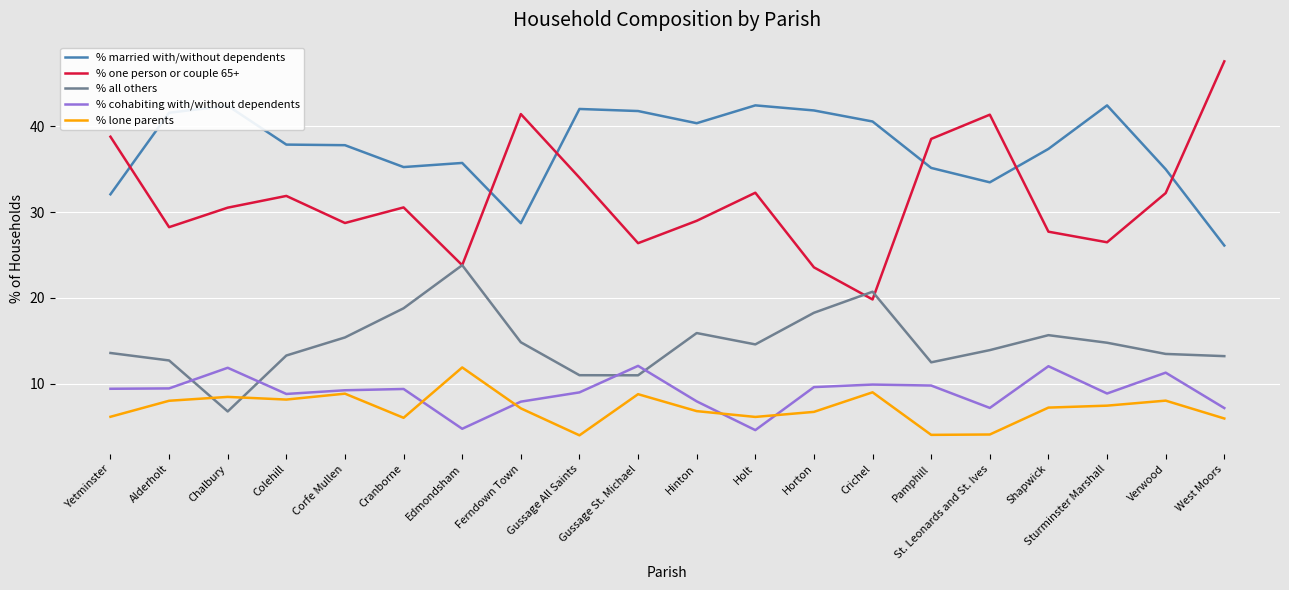

Which series has the widest spread of values?

% one person or couple 65+